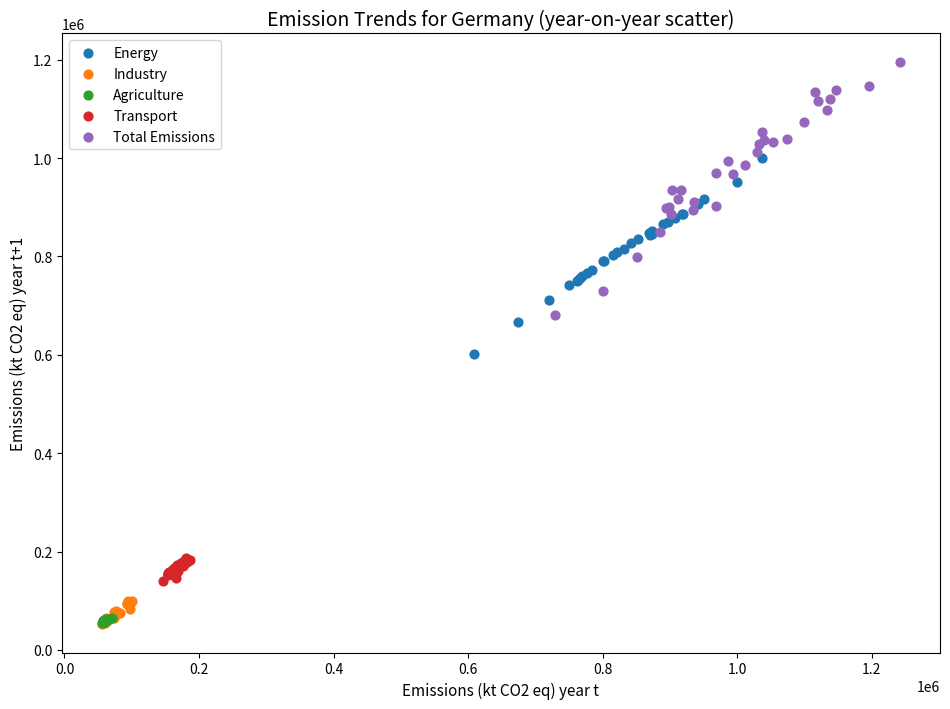

Which series contains the highest Y value?

Total Emissions